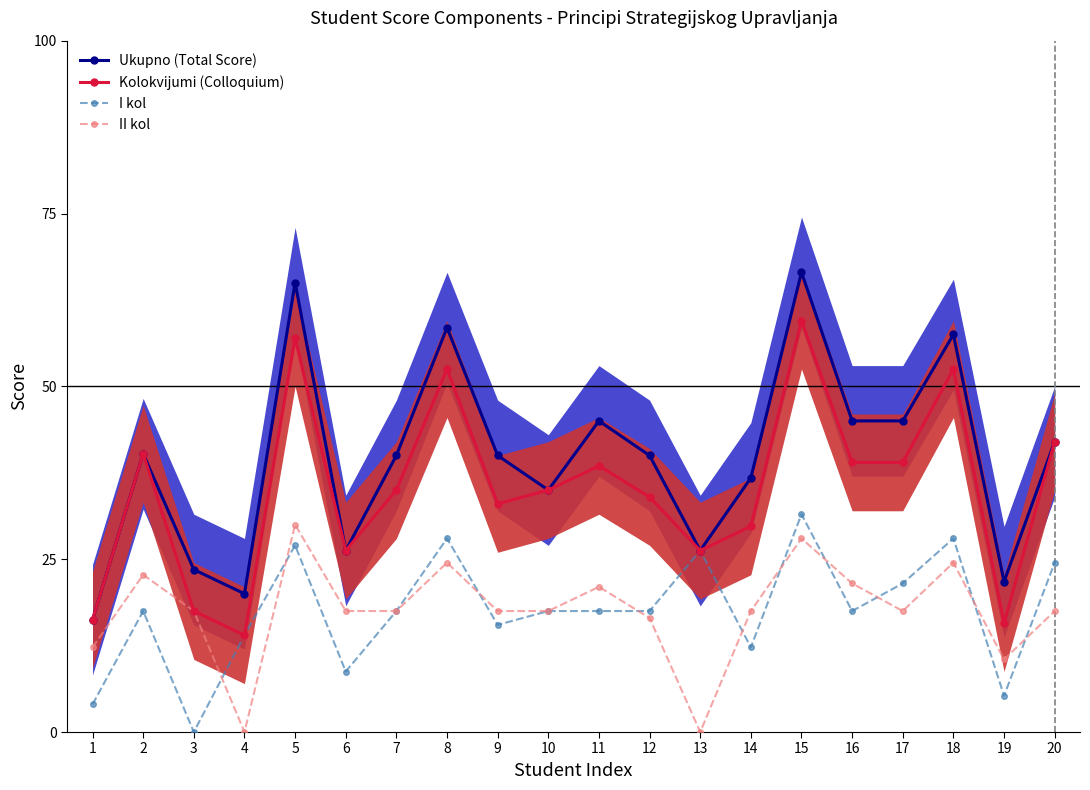

At which category does Kolokvijumi (Colloquium) reach its first local valley?

4